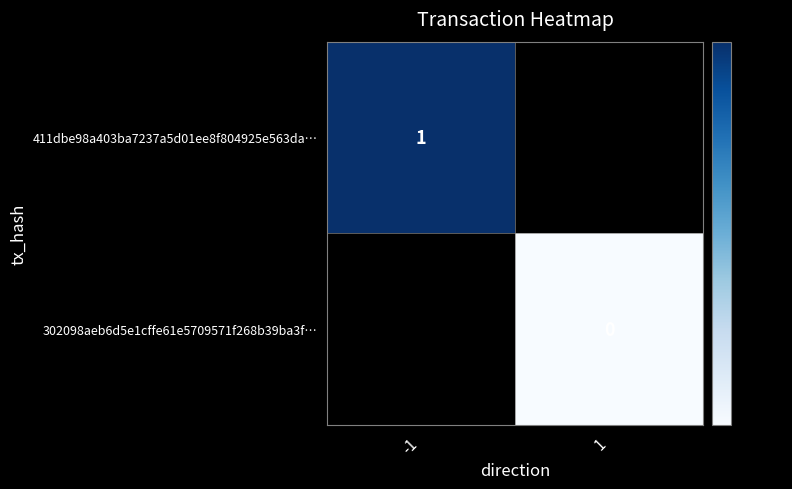

Is it true that 411dbe98a403ba7237a5d01ee8f804925e563da… equals 1 at -1?

True